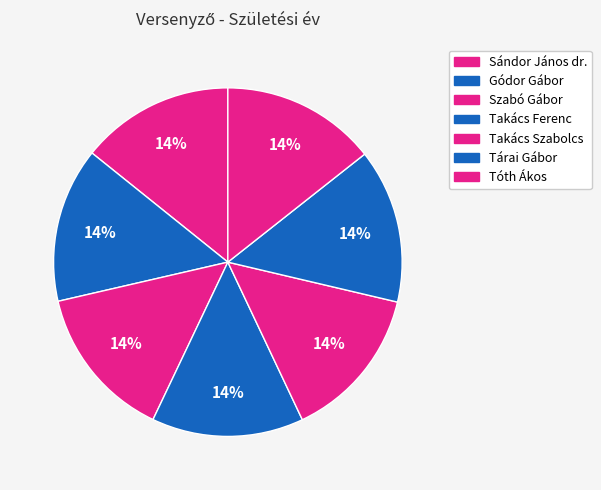

To the nearest percent, what is the combined percentage of Gódor Gábor and Tóth Ákos?

29%